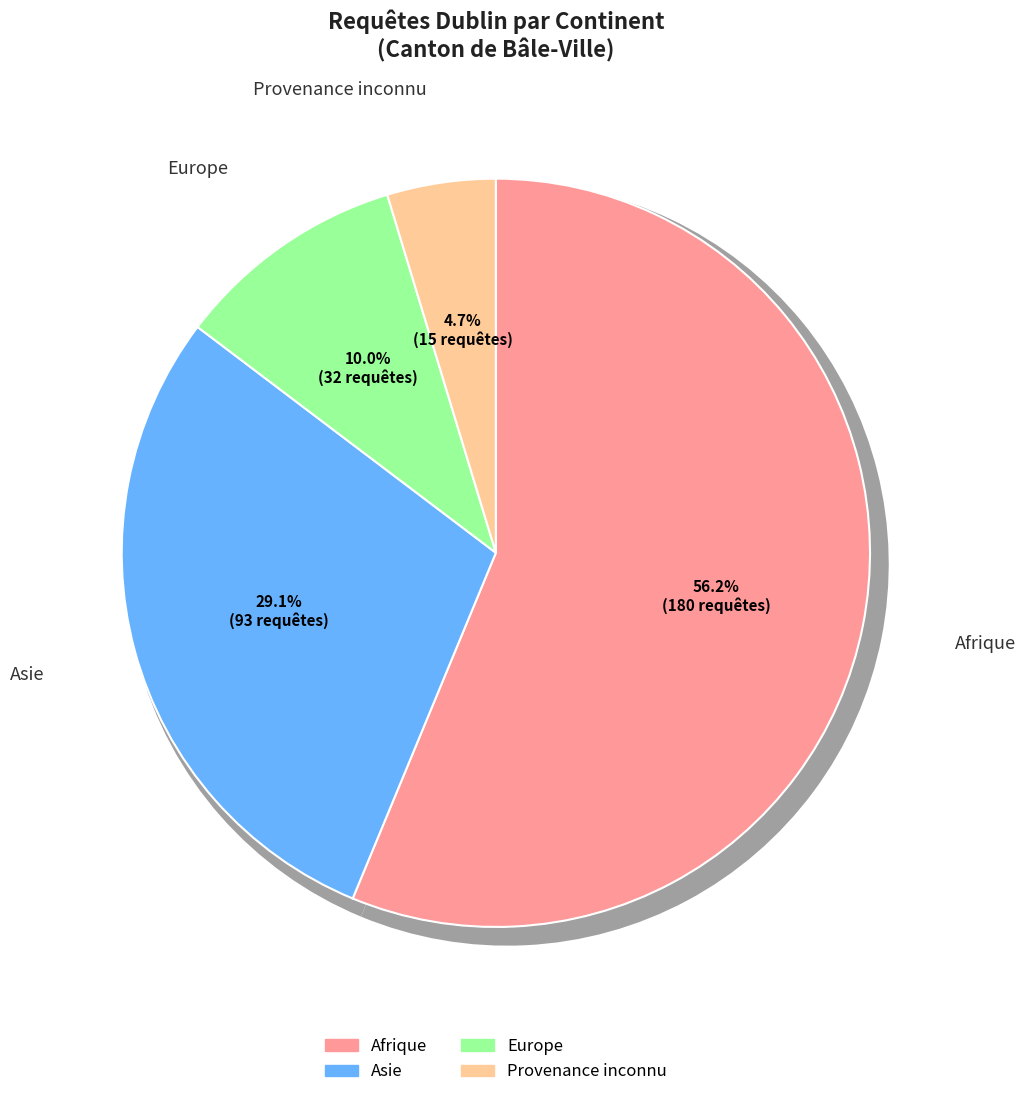

What percentage is NOT represented by Provenance inconnu?

95.3%